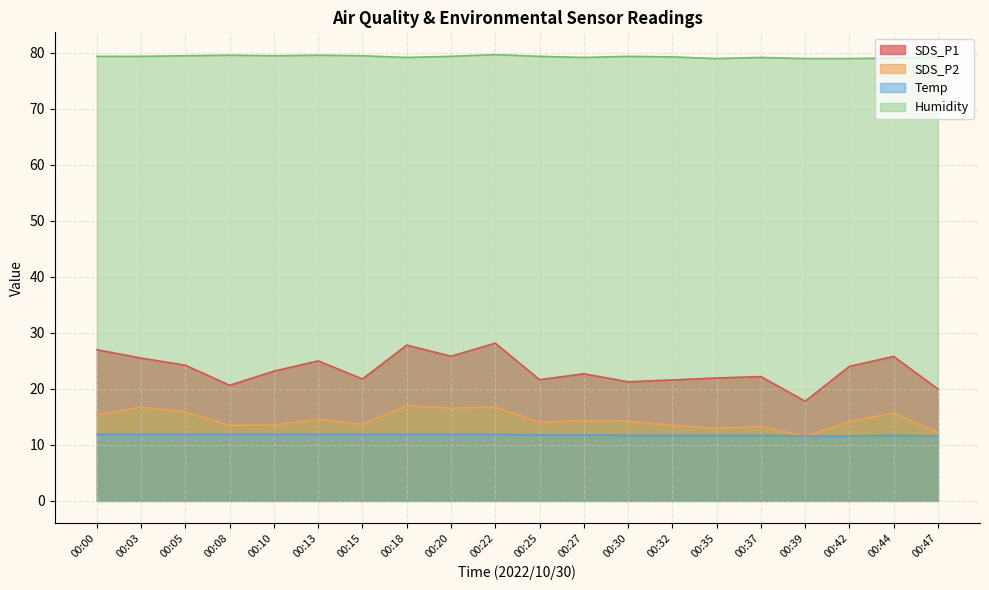

What is the minimum value for Temp?

11.6